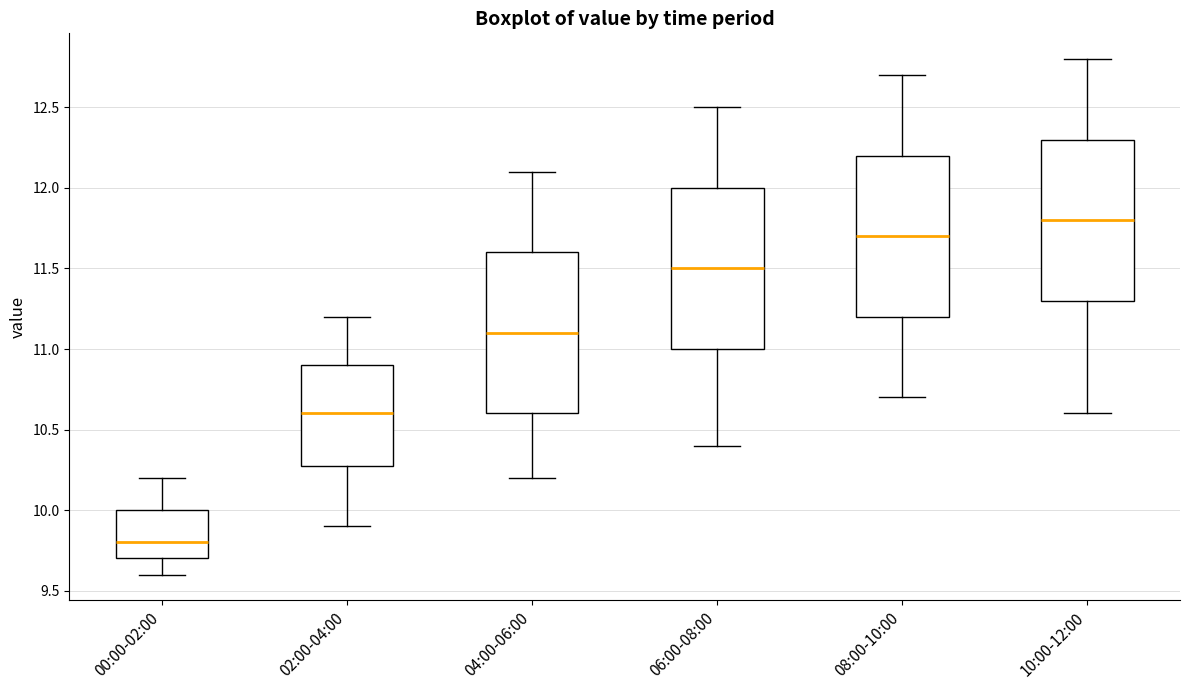

Reading left to right, transcribe this box plot: for each box, give where its median line is, the range the box spans, and where its two whiskers end, as read against the y-axis. The values are not printed on the chart, so give them approximately, as read against the axis.

00:00-02:00: median 9.8, box 9.7 to 10.0, whiskers 9.6 to 10.2
02:00-04:00: median 10.6, box 10.3 to 10.9, whiskers 9.9 to 11.2
04:00-06:00: median 11.1, box 10.6 to 11.6, whiskers 10.2 to 12.1
06:00-08:00: median 11.5, box 11.0 to 12.0, whiskers 10.4 to 12.5
08:00-10:00: median 11.7, box 11.2 to 12.2, whiskers 10.7 to 12.7
10:00-12:00: median 11.8, box 11.3 to 12.3, whiskers 10.6 to 12.8